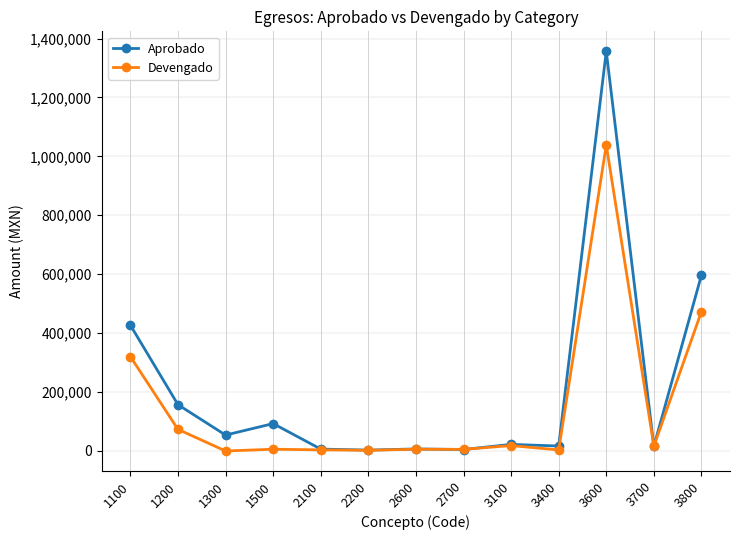

What is the difference between the highest and lowest values at 1200?

83800.3